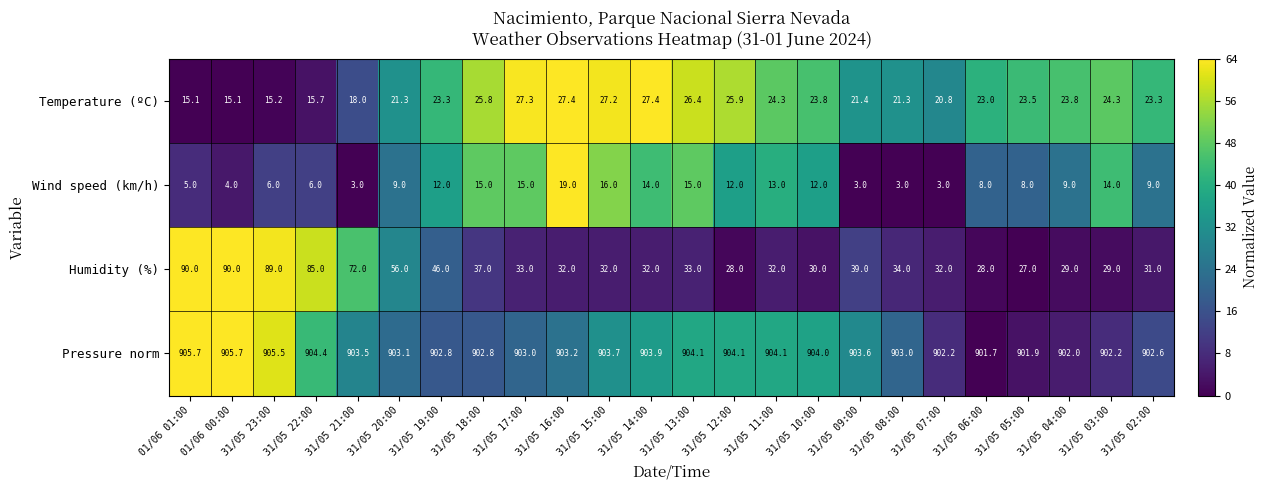

At which label is Humidity (%) closest to 58?

31/05 20:00